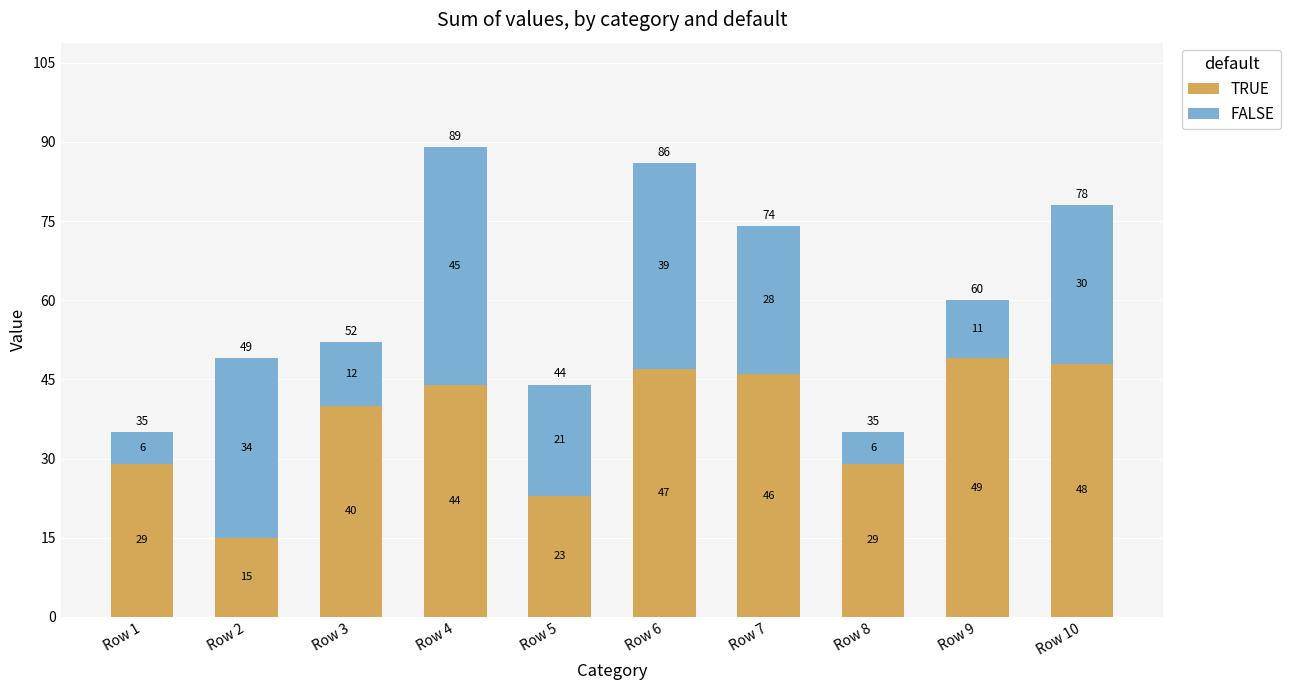

At which category is the sum across all series the highest?

Row 4